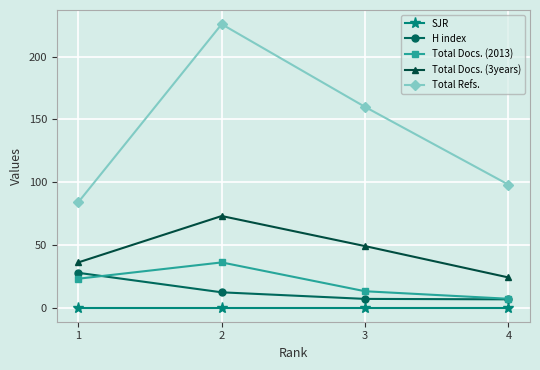

The Total Docs. (2013) series shows 13.0 at 3. True or false?

True